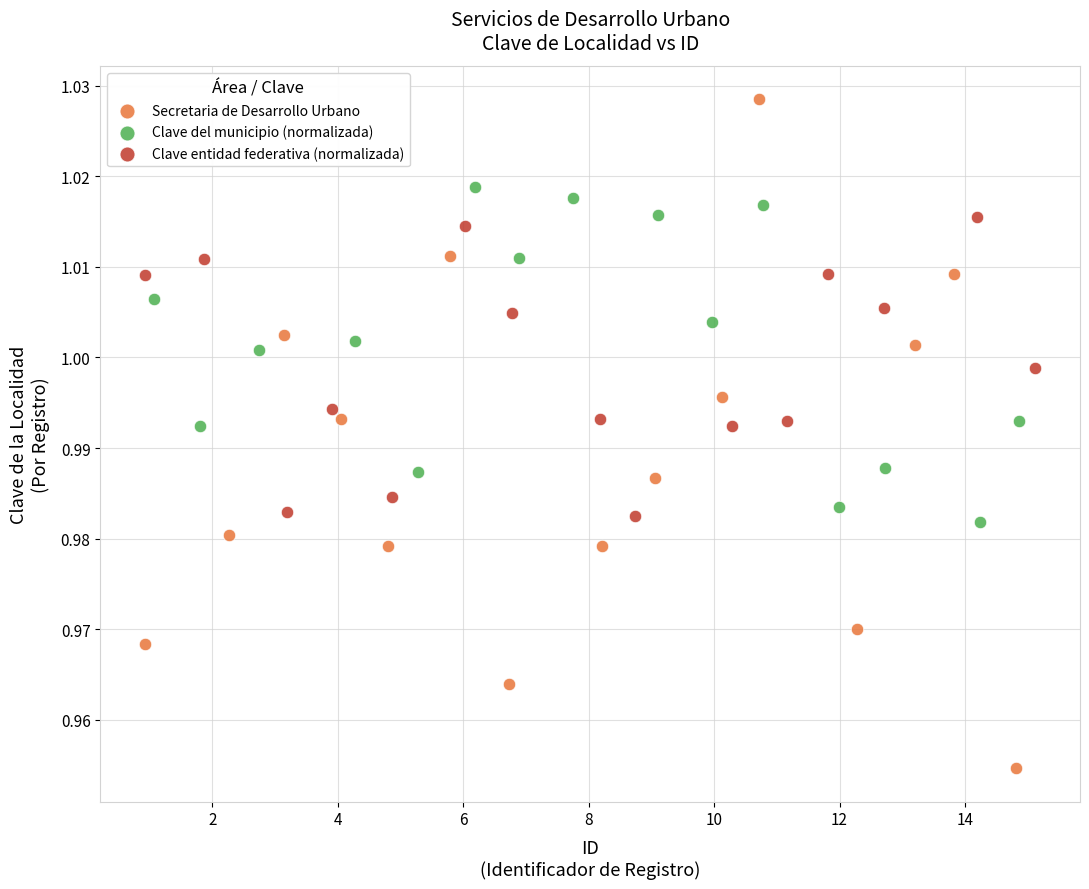

Which series has the largest Y range (max minus min)?

Secretaria de Desarrollo Urbano